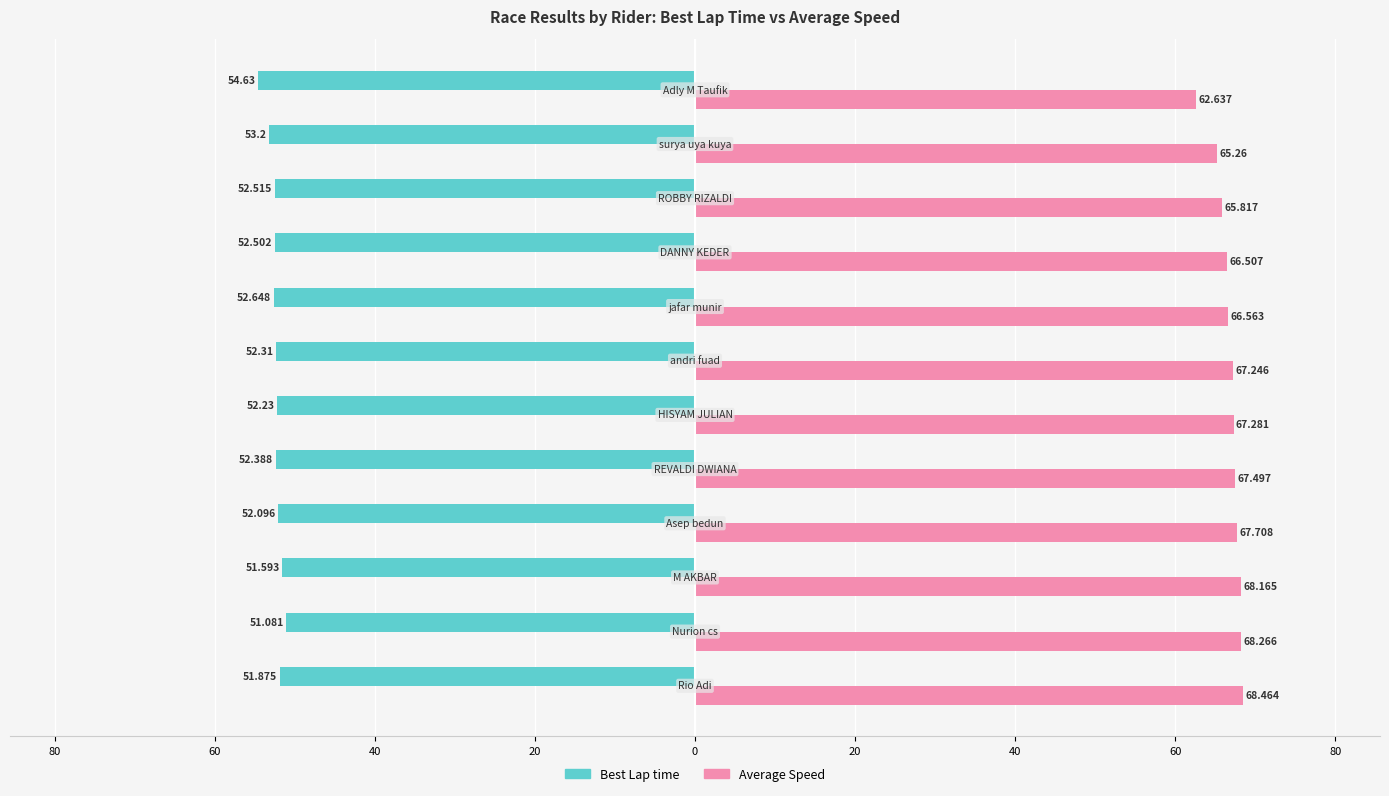

What are all the series names shown in the legend?

Best Lap time, Average Speed